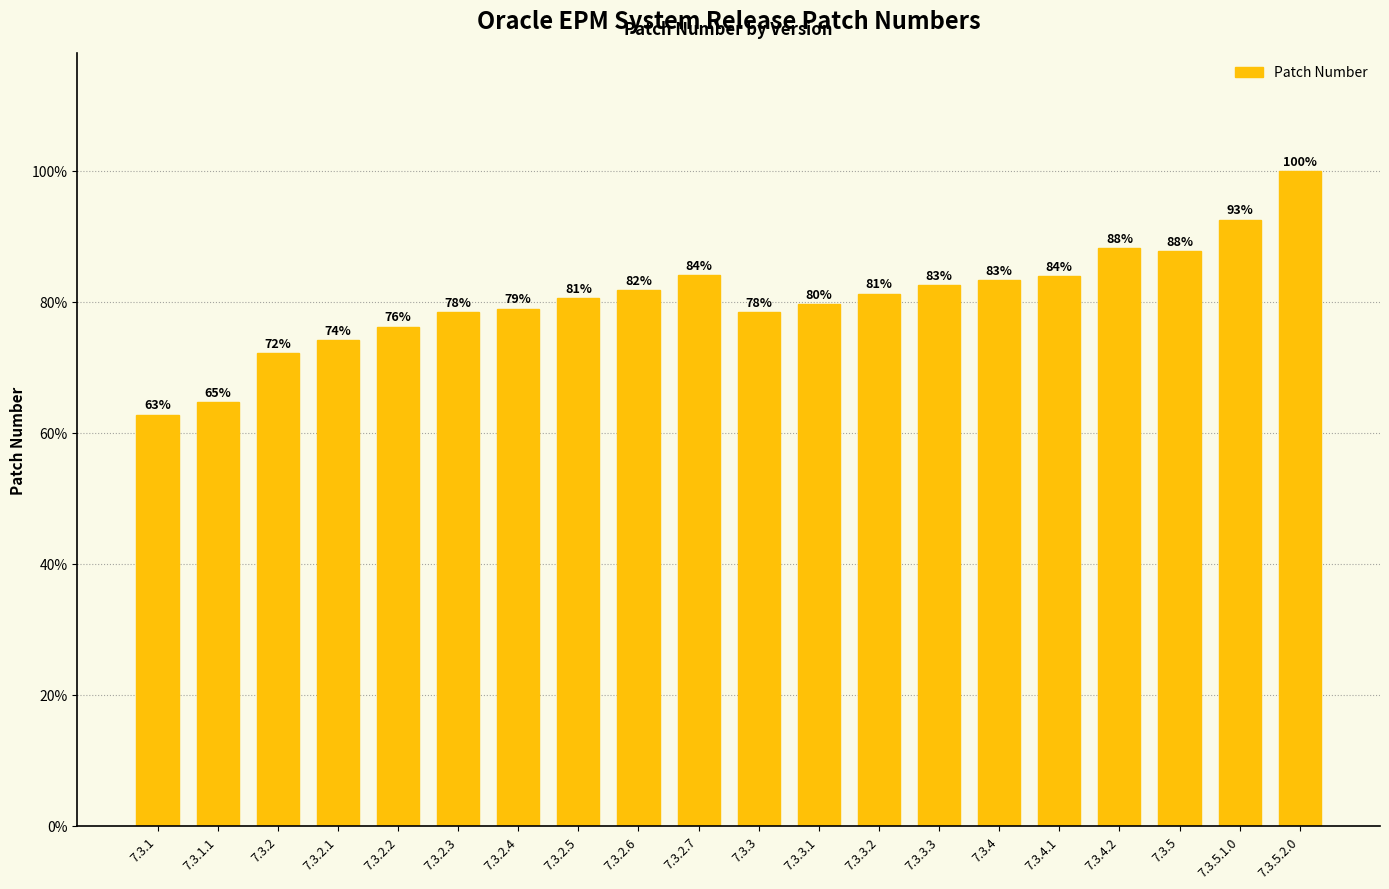

What is the difference between the values at 7.3.4 and 7.3.4.2?

4.9